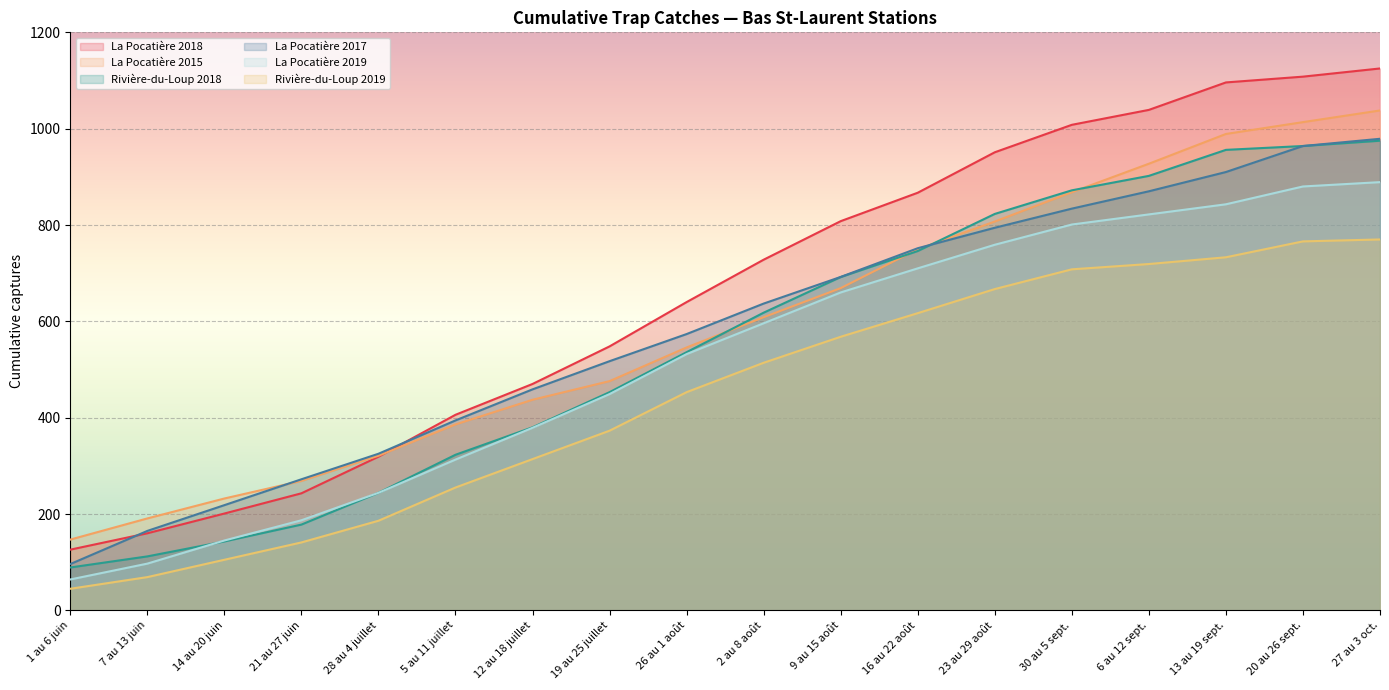

What is the label of the 17th point from the left?

20 au 26 sept.